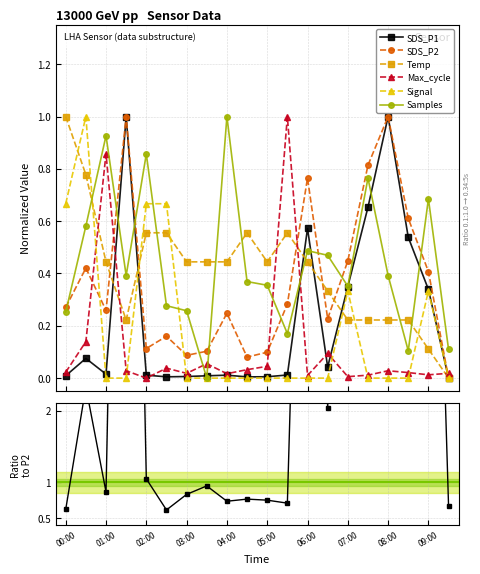

What is the difference between the highest and lowest values at 07:00?

0.4